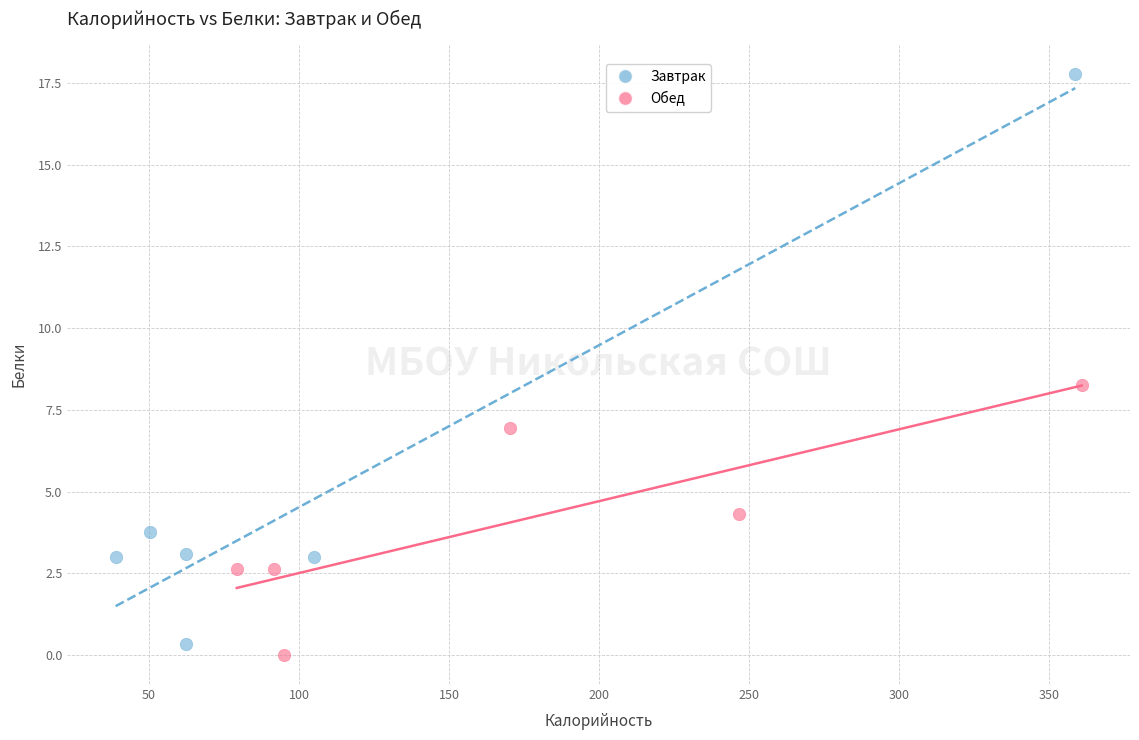

What are all the series names shown in the legend?

Завтрак, Обед